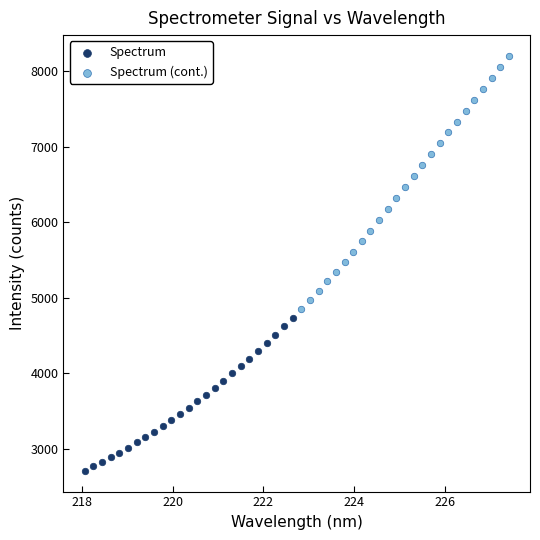

Which series reaches the minimum Y coordinate?

Spectrum